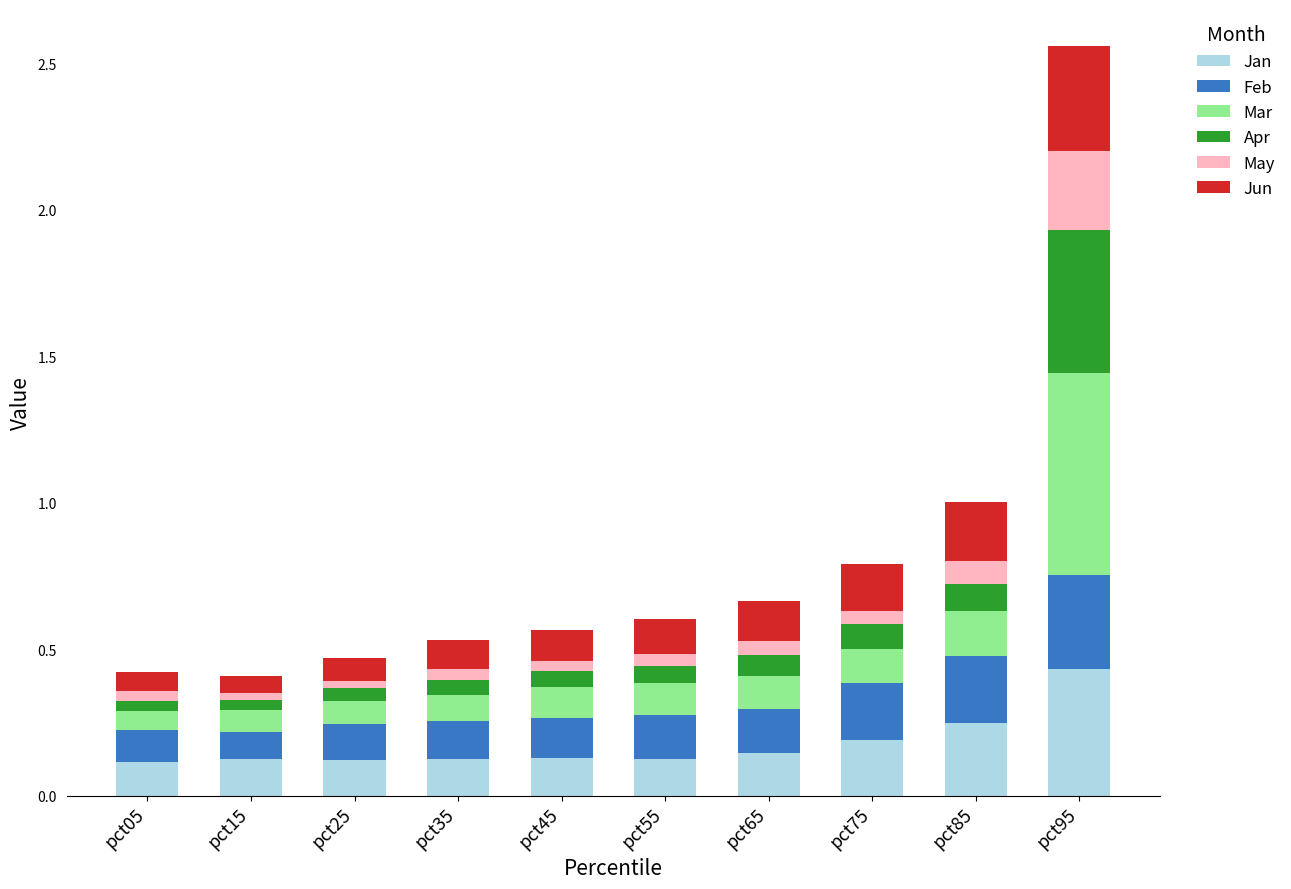

What are all the series names shown in the legend?

Jan, Feb, Mar, Apr, May, Jun